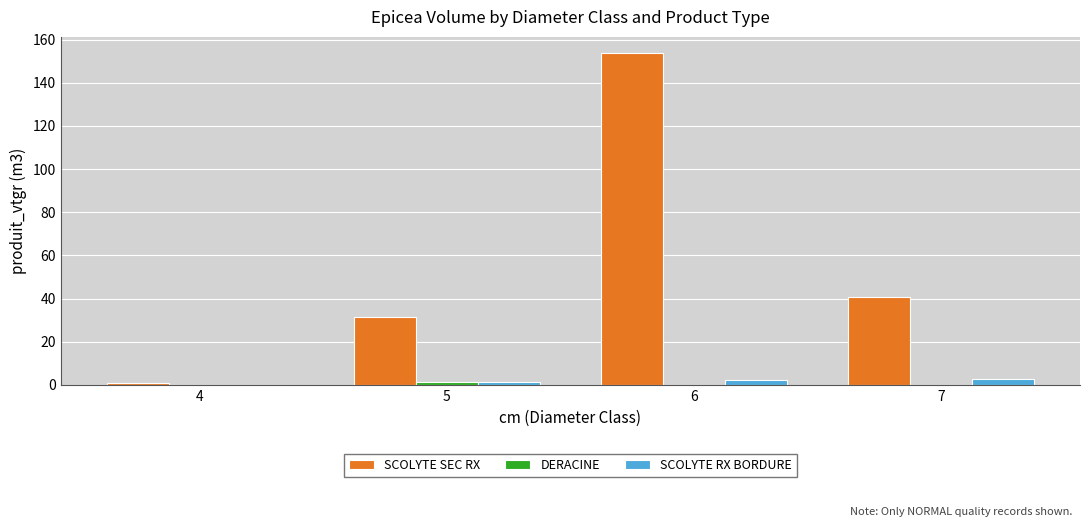

What is the total value across all series at 5?

34.1